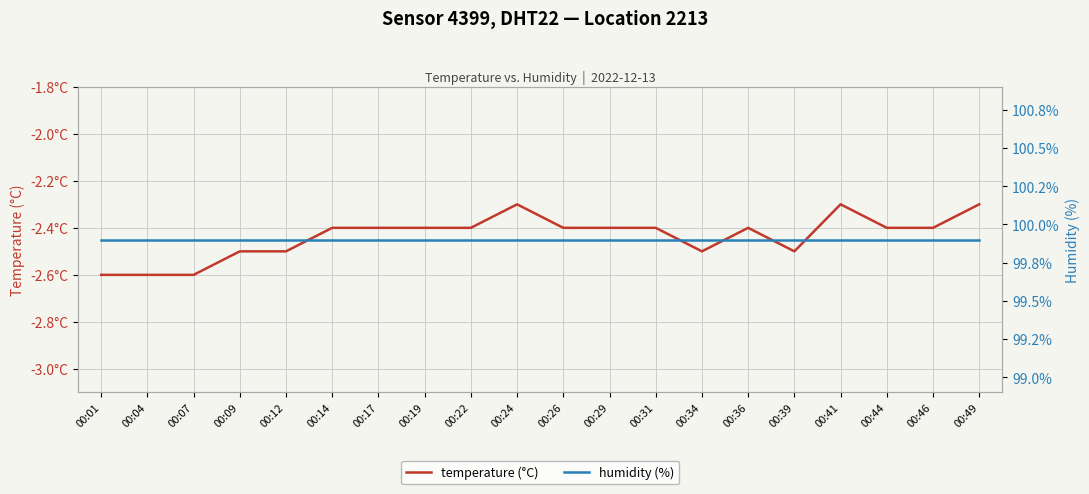

Between 00:17 and 00:34, which series saw the biggest shift?

temperature (°C)